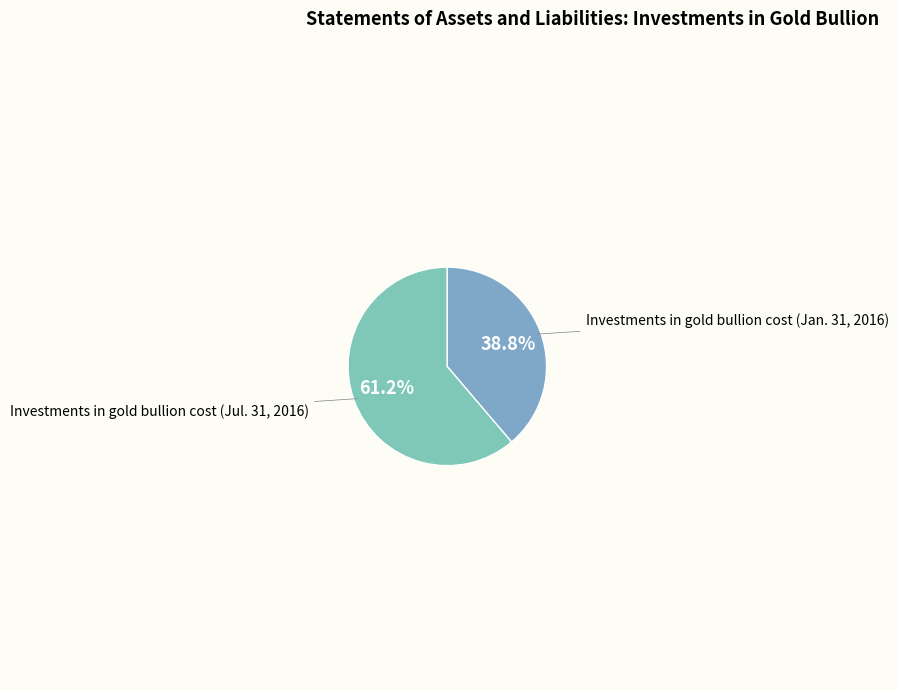

Which category accounts for the majority?

Investments in gold bullion cost (Jul. 31, 2016)